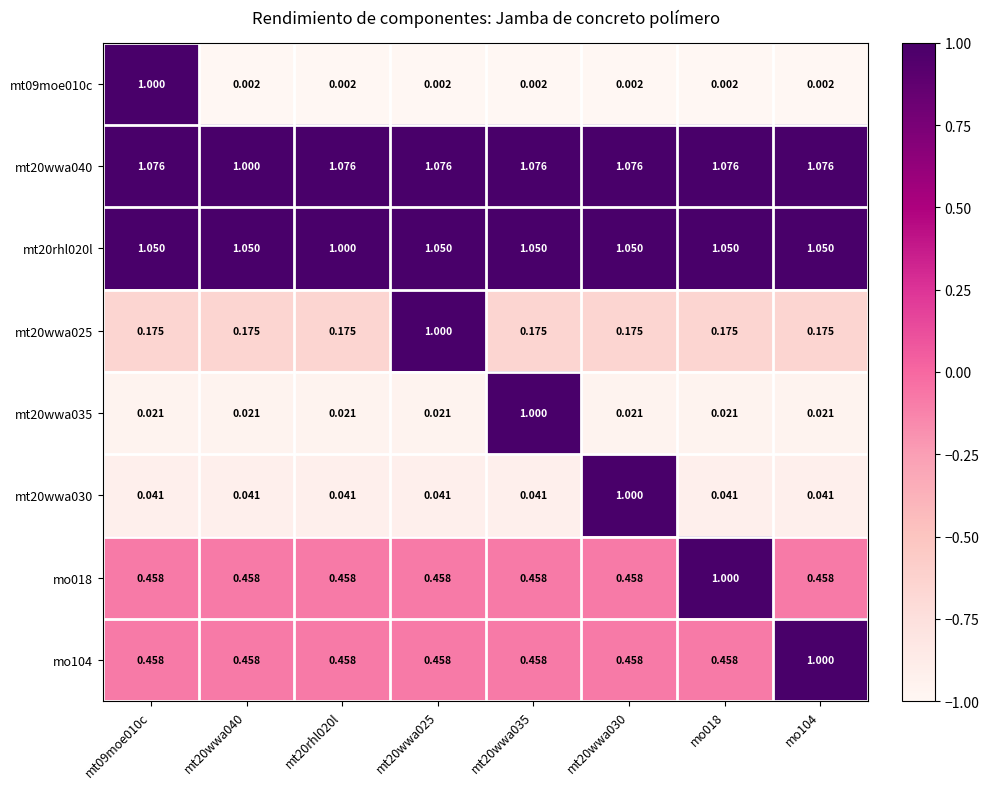

Is the value of mt20wwa035 at mt20rhl020l greater than the value of mt09moe010c at mt20rhl020l?

Yes